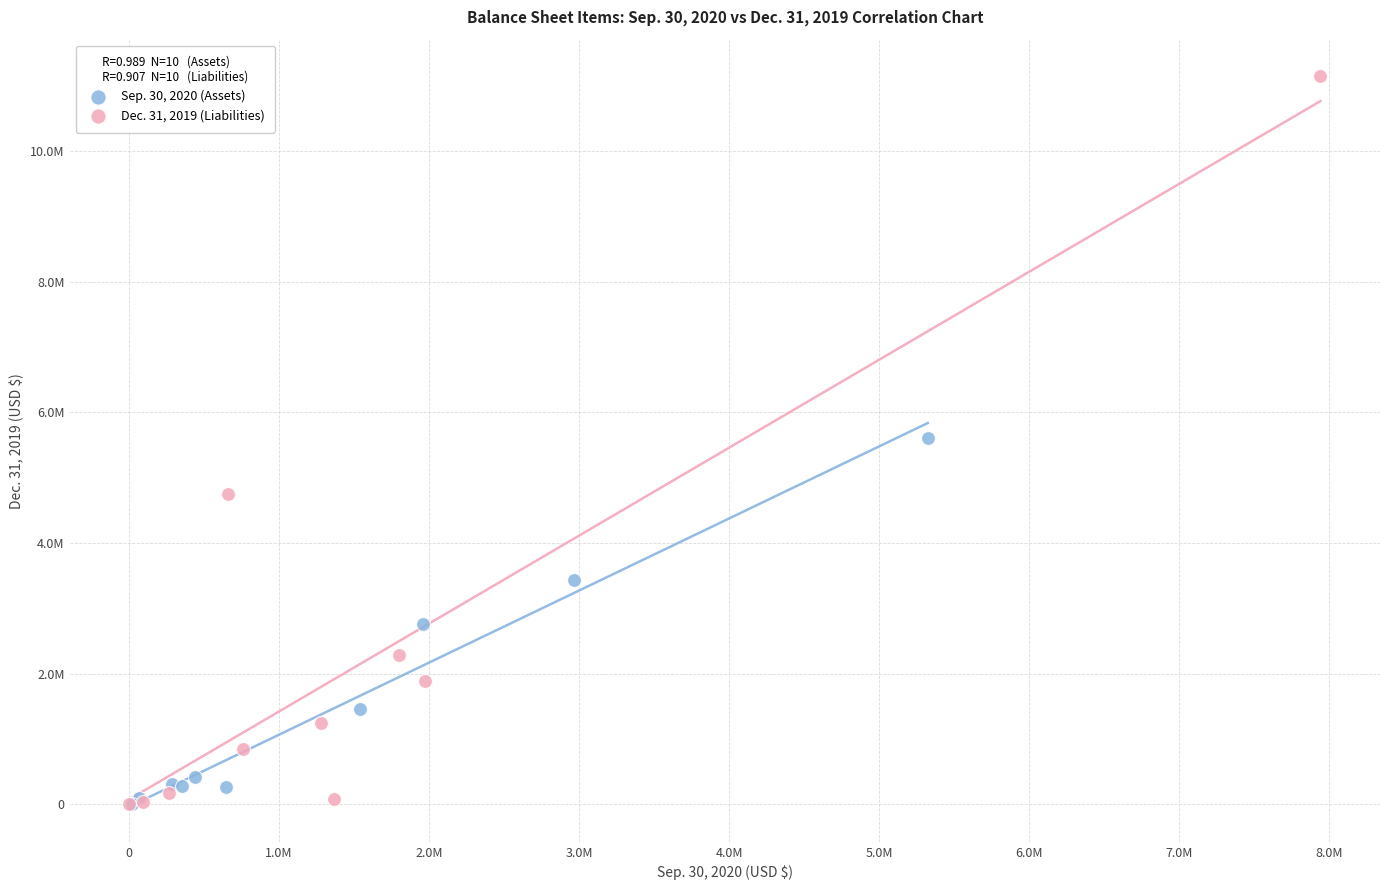

What are all the series names shown in the legend?

Sep. 30, 2020 (Assets), Dec. 31, 2019 (Liabilities)